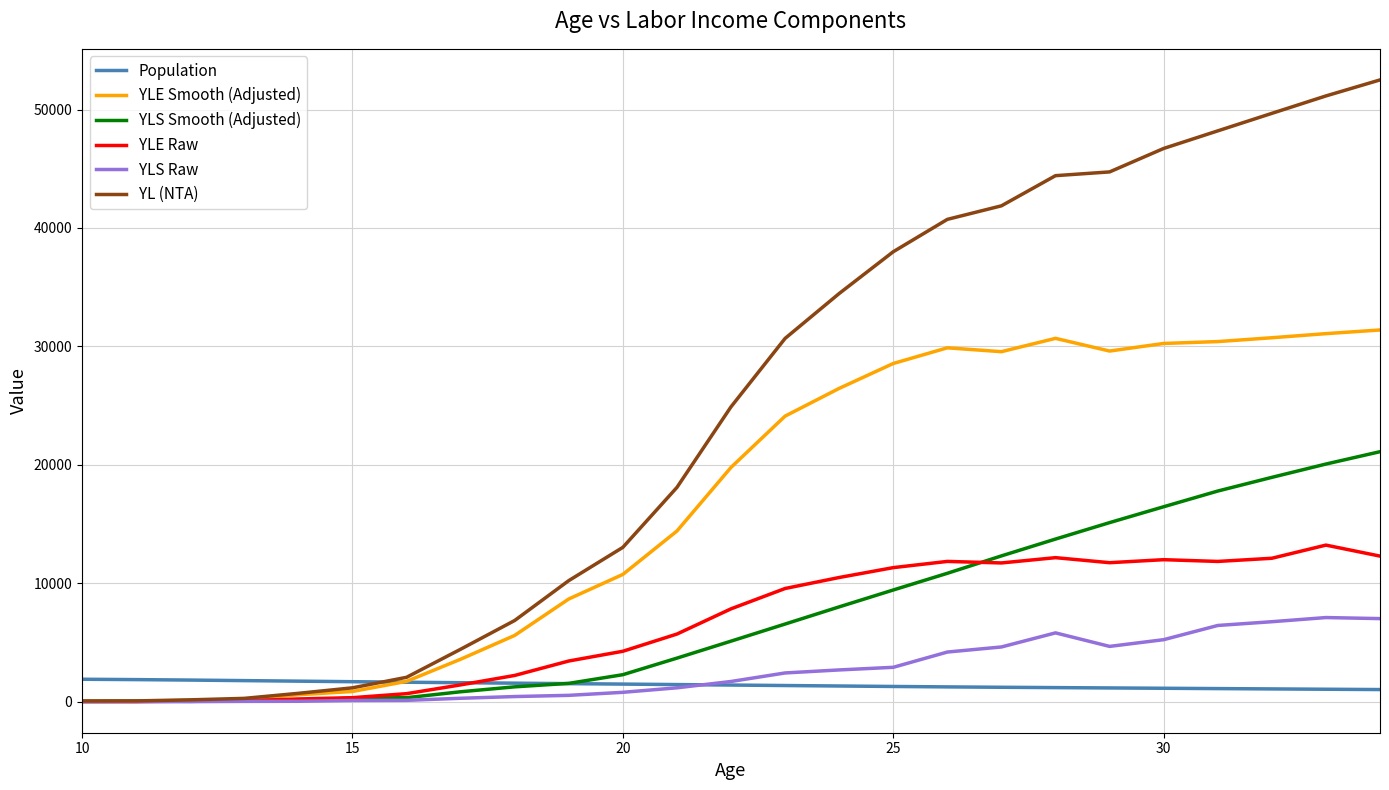

What is the average value of the YL (NTA) series?

24207.6